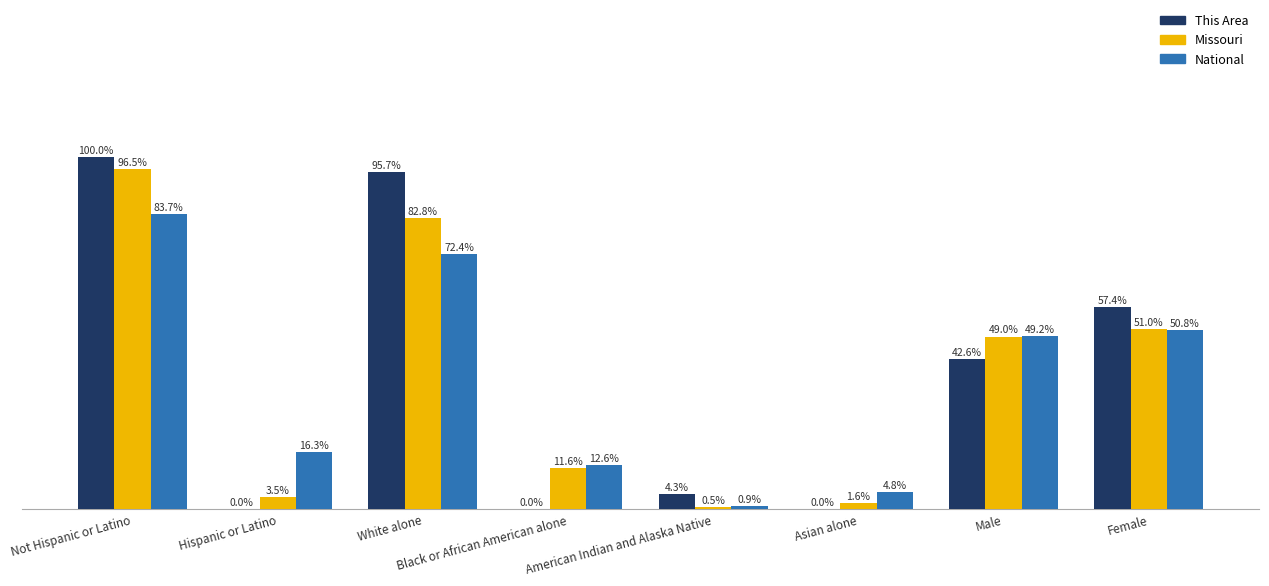

At which category does the chart reach its peak across all series?

Not Hispanic or Latino